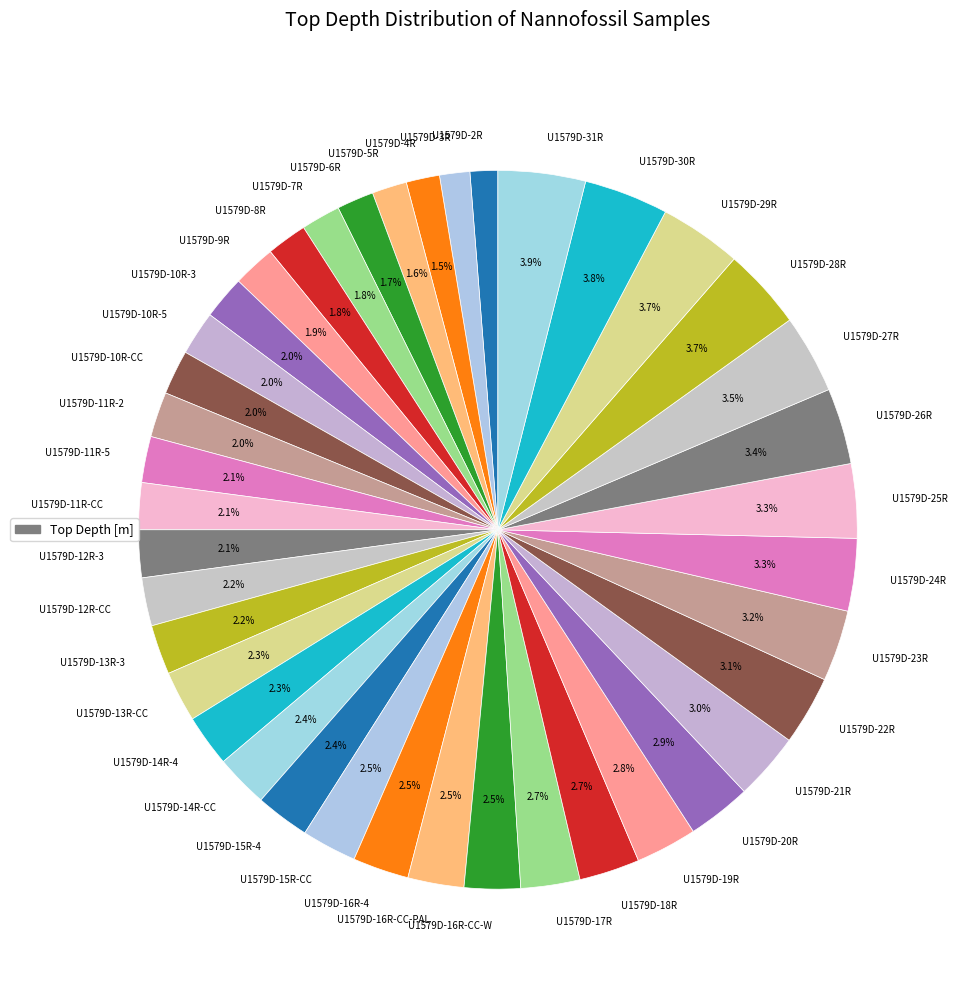

What percentage is the U1579D-11R-CC slice, to the nearest percent?

2%